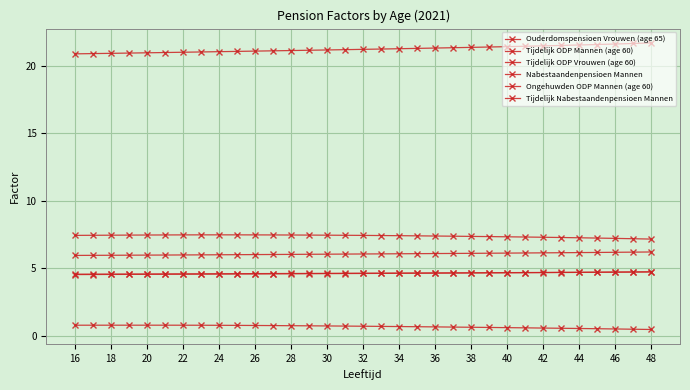

How many distinct data groups are displayed?

6